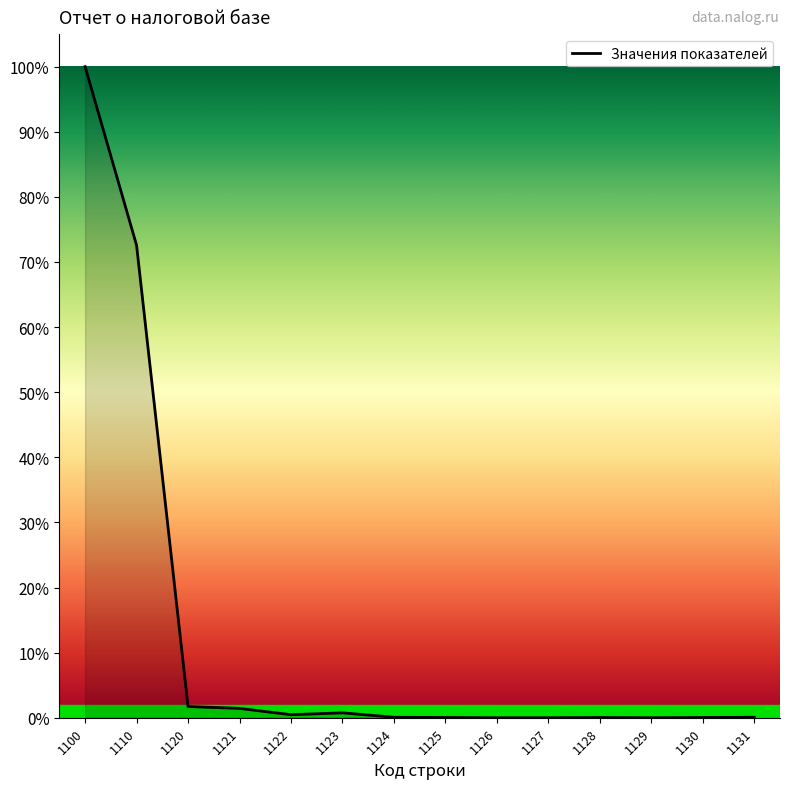

Is this an area chart (filled region under the line)?

Yes